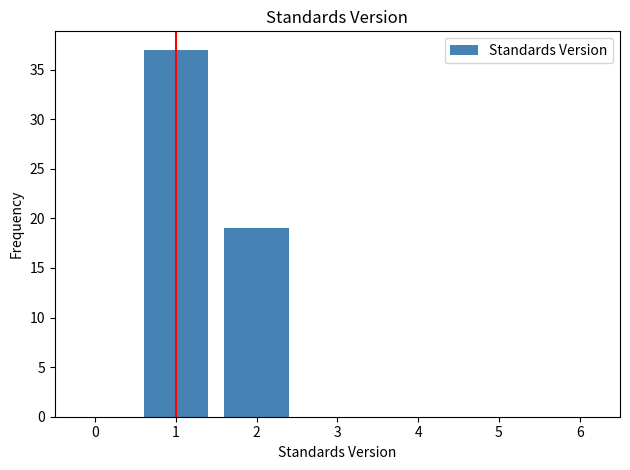

Reading left to right, list all the values displayed in this chart.

37	19